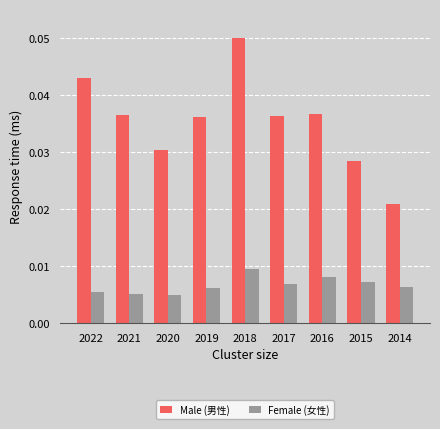

At how many categories does at least one series exceed 0?

9